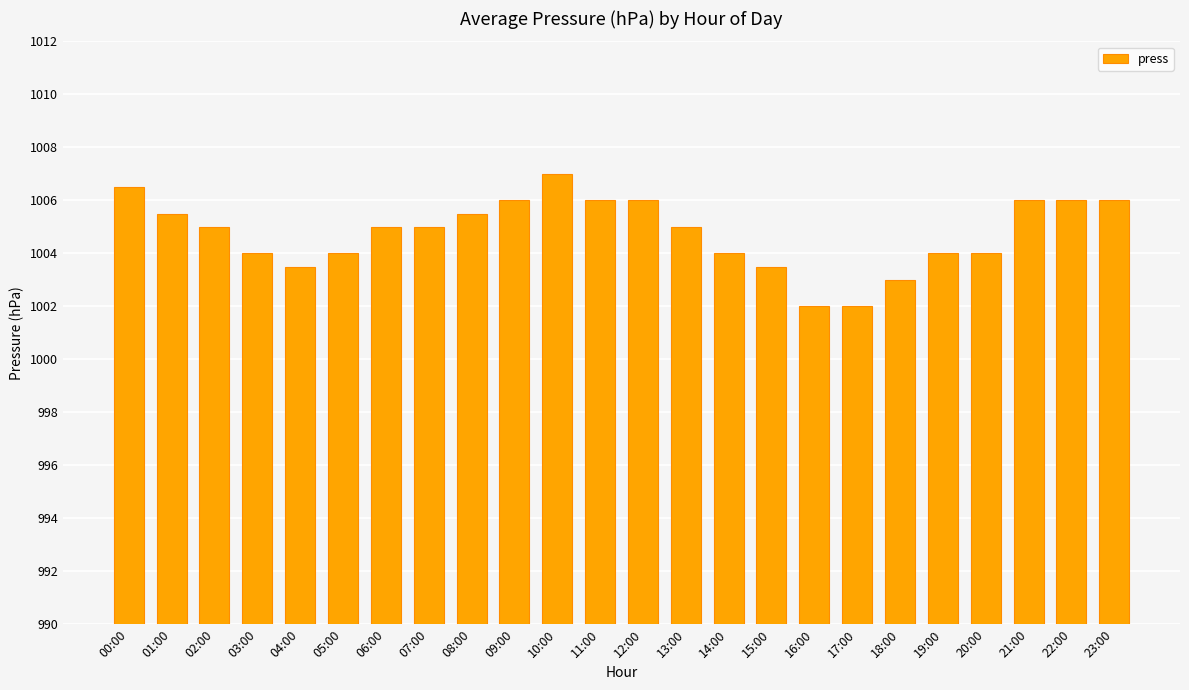

Reading left to right, transcribe all the data shown in this chart.

00:00=1006.5	01:00=1005.5	02:00=1005.0	03:00=1004.0	04:00=1003.5	05:00=1004.0	06:00=1005.0	07:00=1005.0	08:00=1005.5	09:00=1006.0	10:00=1007.0	11:00=1006.0	12:00=1006.0	13:00=1005.0	14:00=1004.0	15:00=1003.5	16:00=1002.0	17:00=1002.0	18:00=1003.0	19:00=1004.0	20:00=1004.0	21:00=1006.0	22:00=1006.0	23:00=1006.0